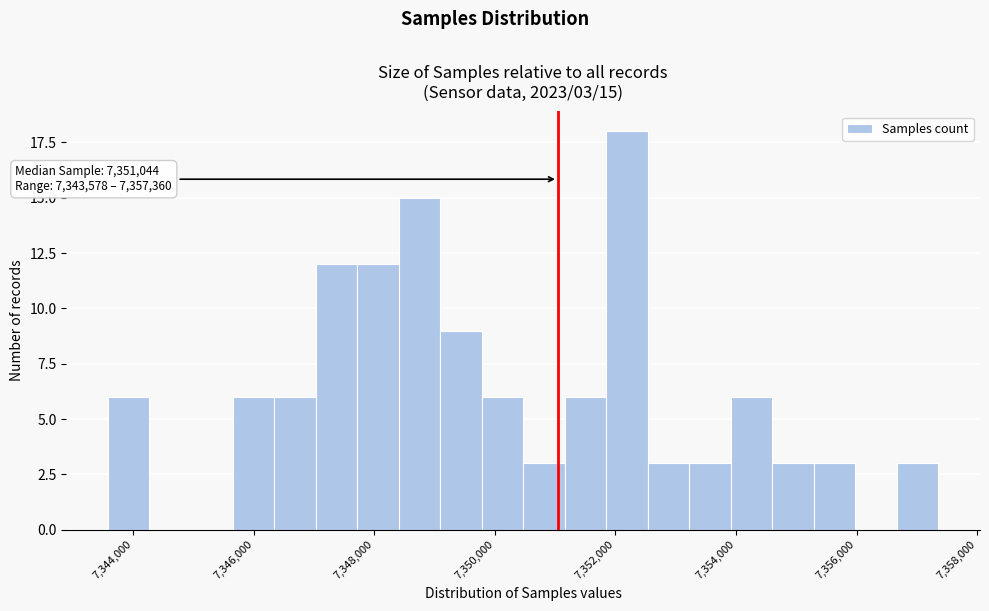

Read against the x-axis, roughly where is the centre of the tallest bar?

7352200